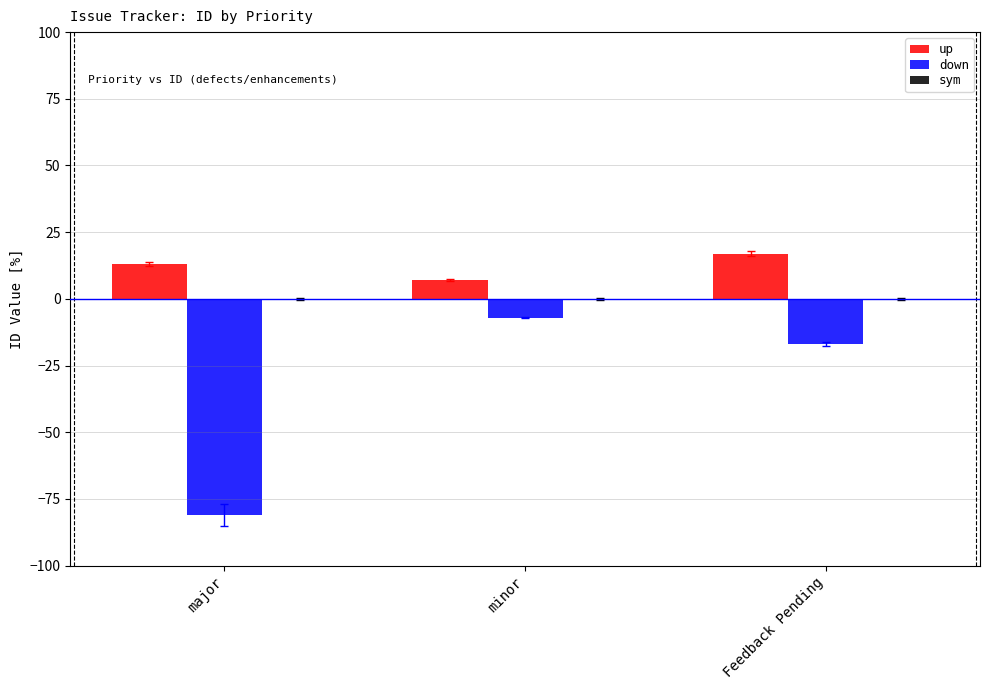

At which label is down closest to -44?

Feedback Pending